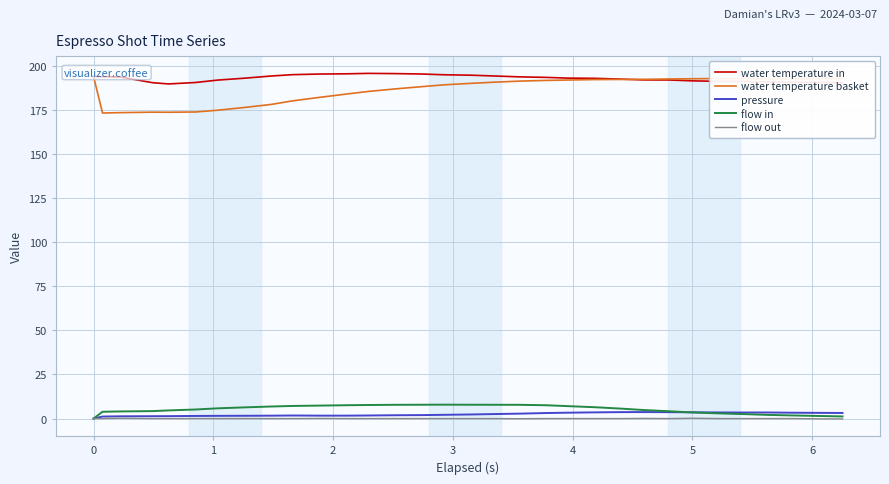

True or false: water temperature in and flow out intersect in this chart.

False